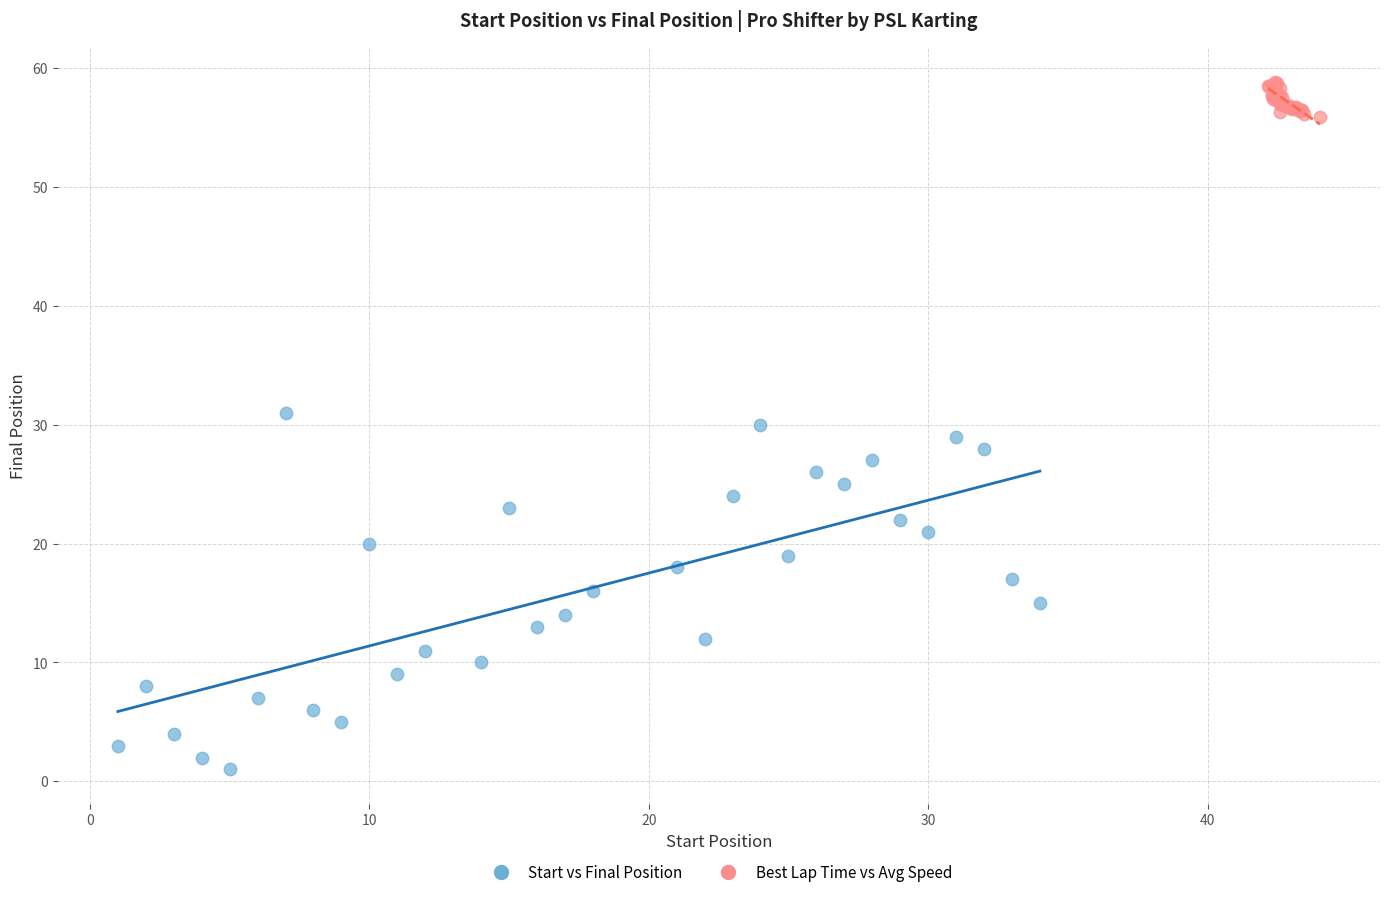

What are all the series names shown in the legend?

Start vs Final Position, Best Lap Time vs Avg Speed